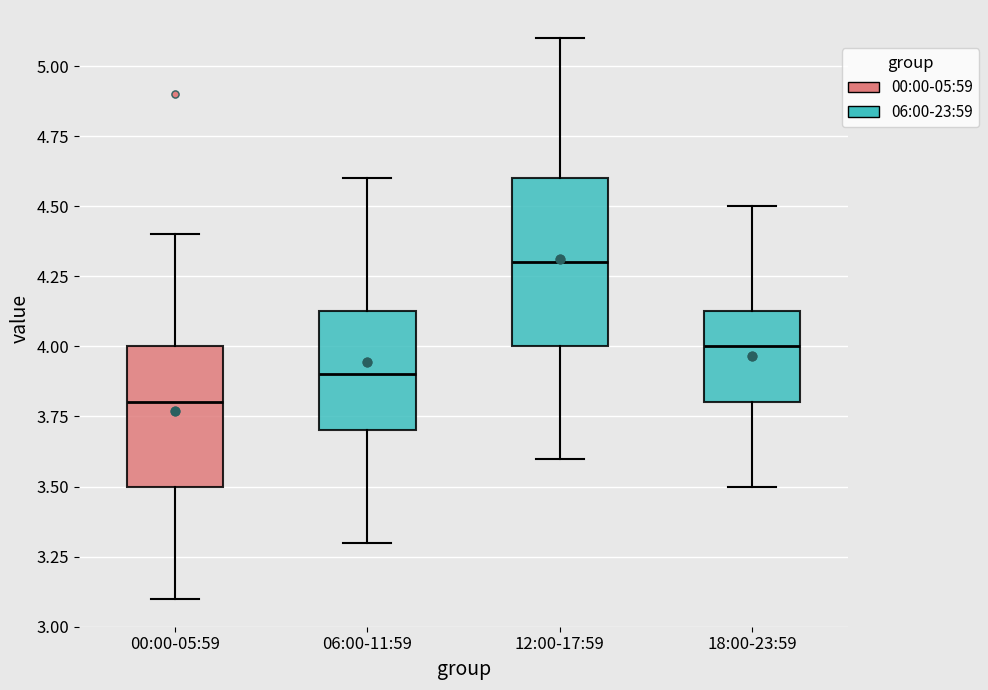

Where does the lower whisker of the box for 12:00-17:59 end on the y-axis? The values are not printed on the chart, so give them approximately, as read against the axis.

3.60